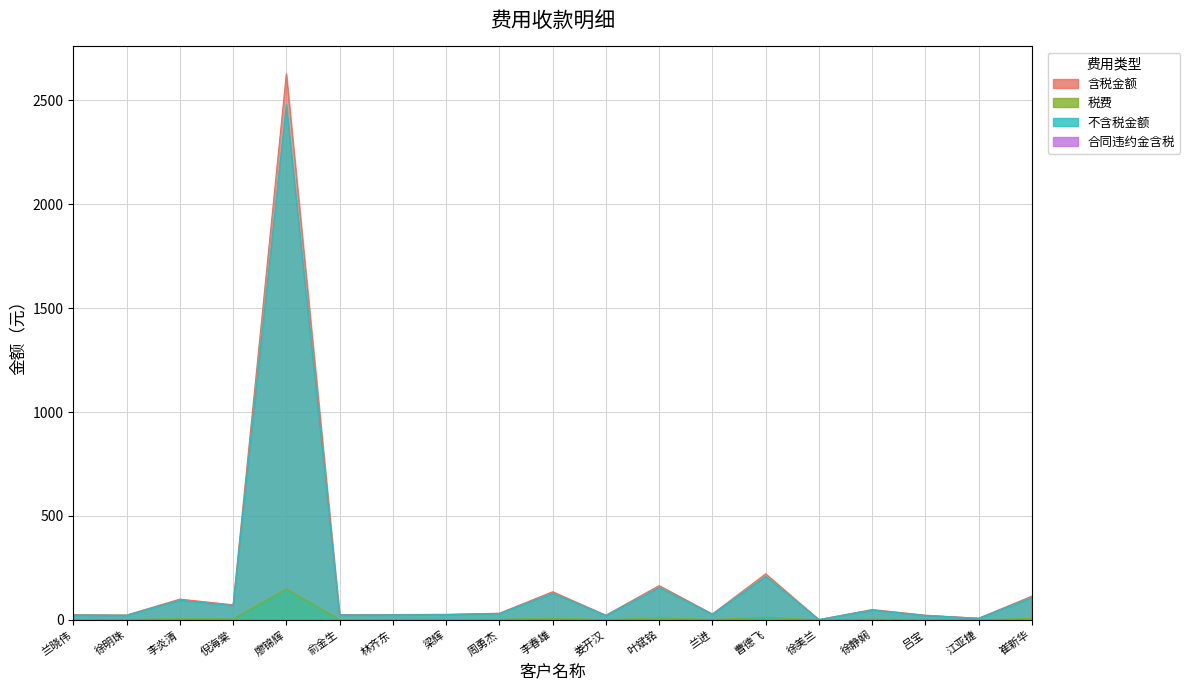

Reading right to left, what are all the values shown in this chart?

含税金额: 114.5	8.1	22.6	50.0	1.6	221.7	28.6	165.0	22.6	135.5	32.1	26.8	25.8	25.0	2627.5	72.6	100.0	23.3	25.0
税费: 6.5	0.5	1.3	2.8	0.1	12.6	1.6	9.3	1.3	7.7	1.8	1.5	1.5	1.4	148.8	4.1	5.7	1.3	1.4
不含税金额: 108.0	7.6	21.3	47.2	1.5	209.1	26.9	155.7	21.3	127.8	30.3	25.3	24.4	23.6	2478.7	68.5	94.3	22.0	23.6